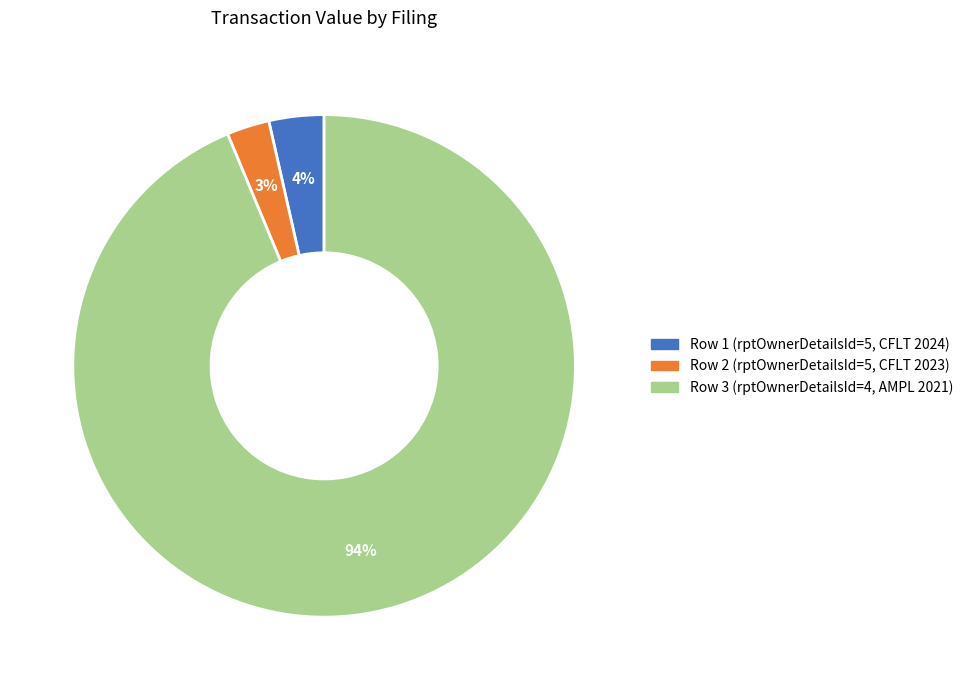

To the nearest percent, what portion does Row 1 (rptOwnerDetailsId=5, CFLT 2024) represent?

4%